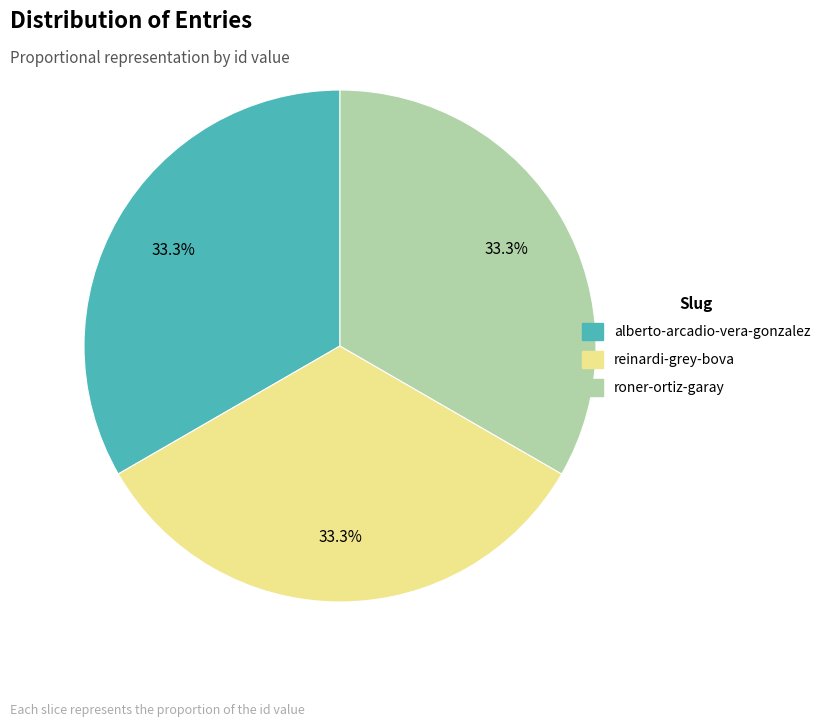

Do alberto-arcadio-vera-gonzalez and roner-ortiz-garay together represent more than half of the pie?

Yes